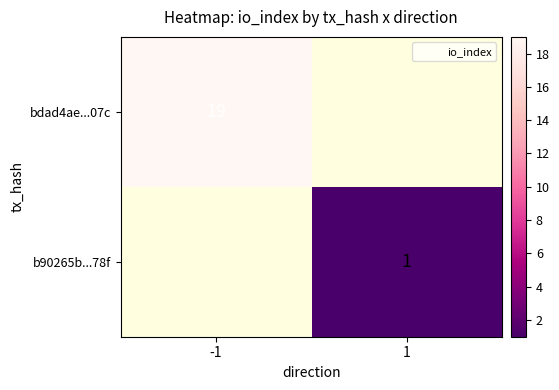

True or false: bdad4ae...07c has a value of 19 at -1.

True